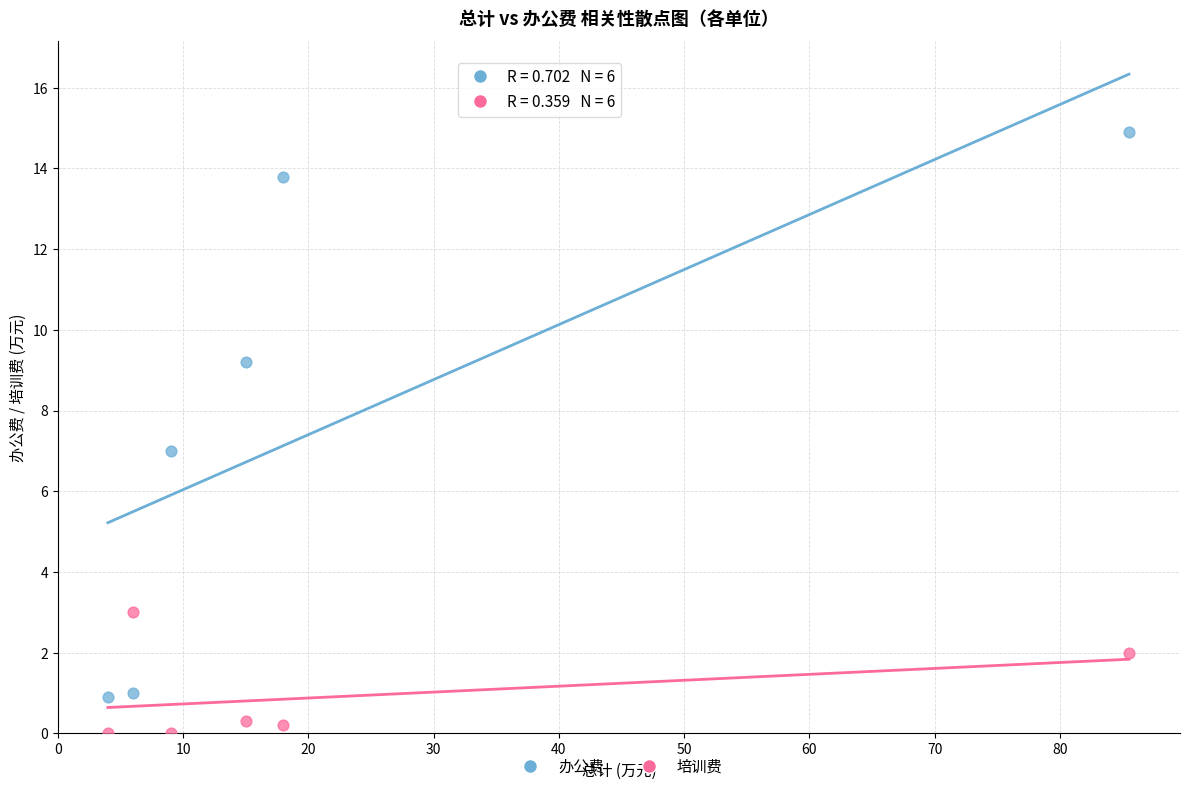

Across all data points, what is the range of X values (max minus min)?

81.5